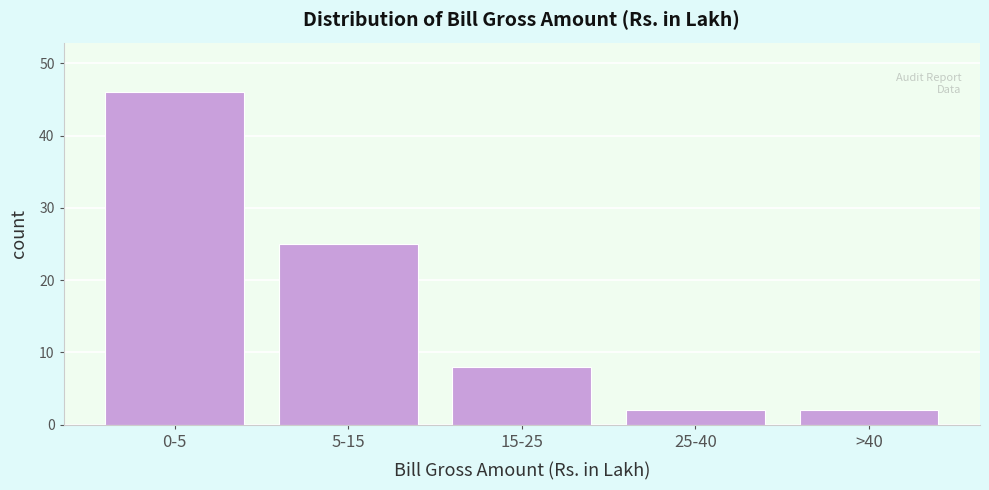

Reading left to right, extract all data points from this chart.

46	25	8	2	2